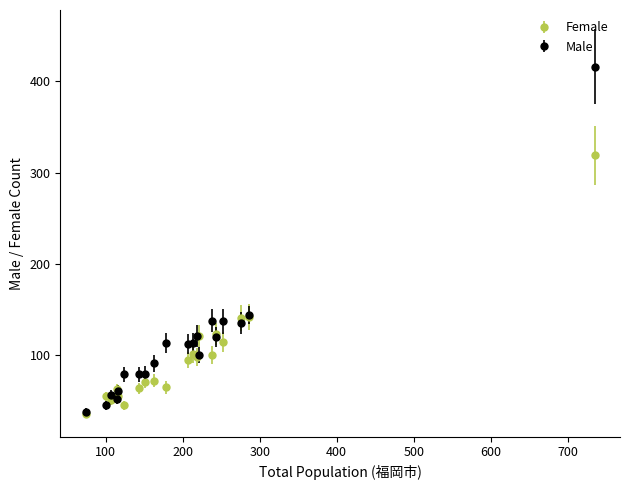

True or false: Female has more than 2 points higher than both neighbors.

True